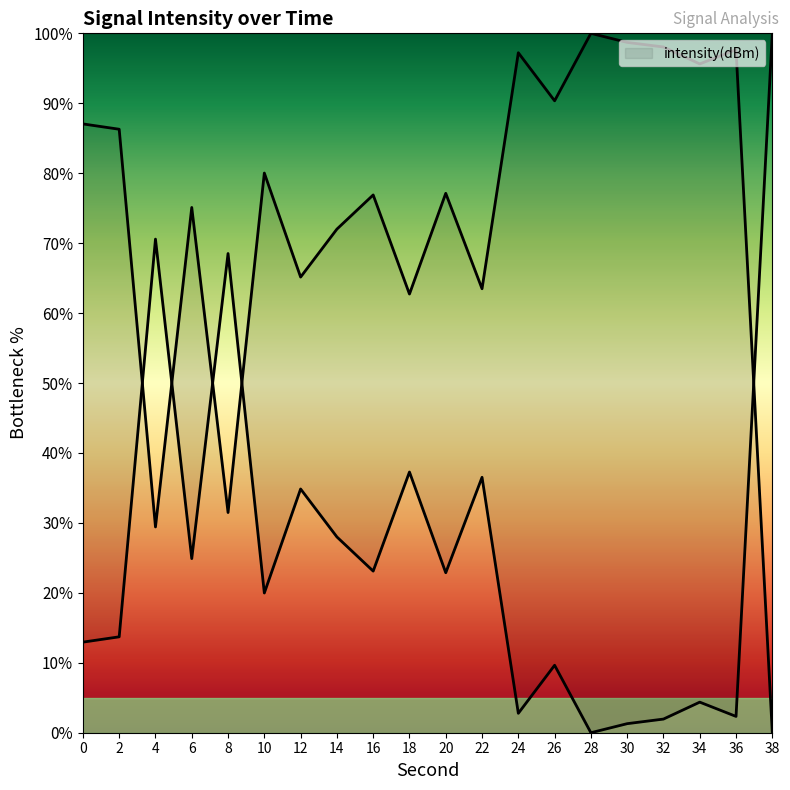

Which label corresponds to the smallest value in the chart?

38